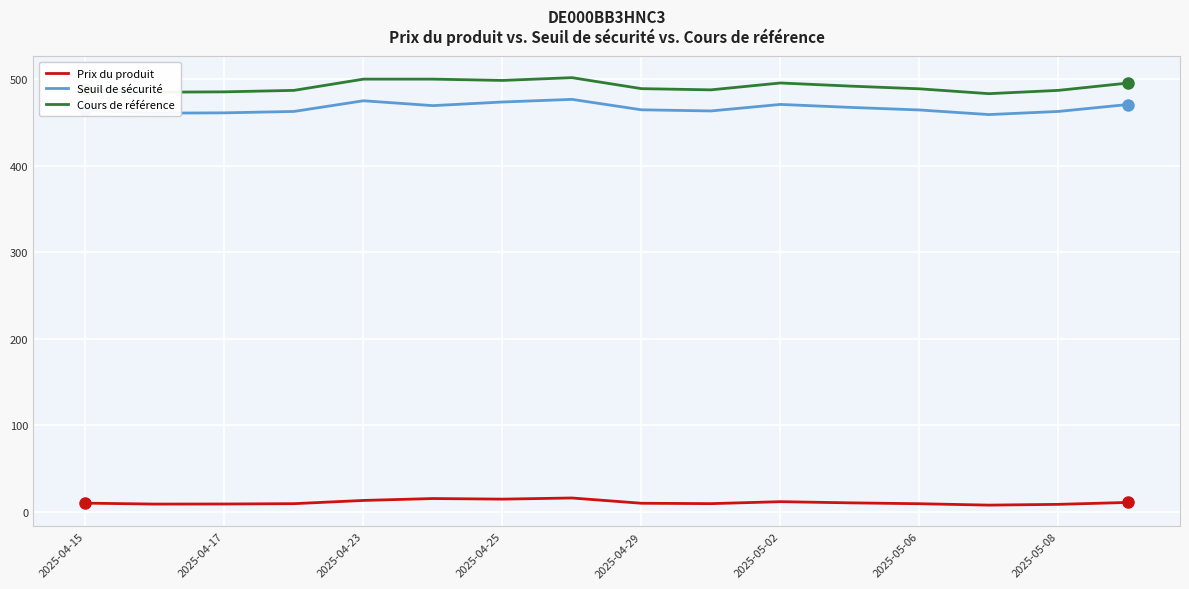

List the series in order of their peak value, highest first.

Cours de référence, Seuil de sécurité, Prix du produit